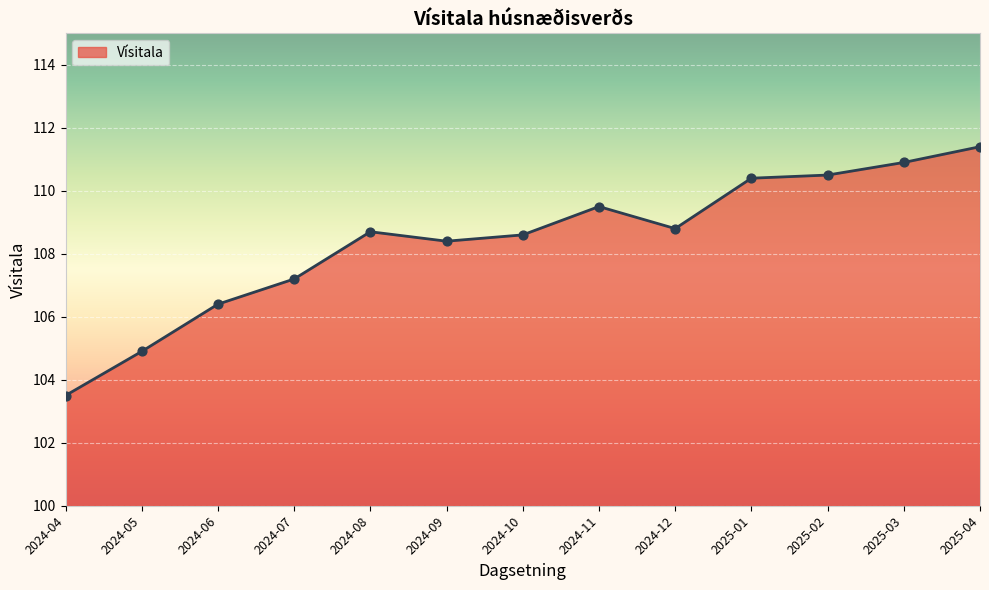

What is the change in value from 2024-12 to 2025-02?

+1.7